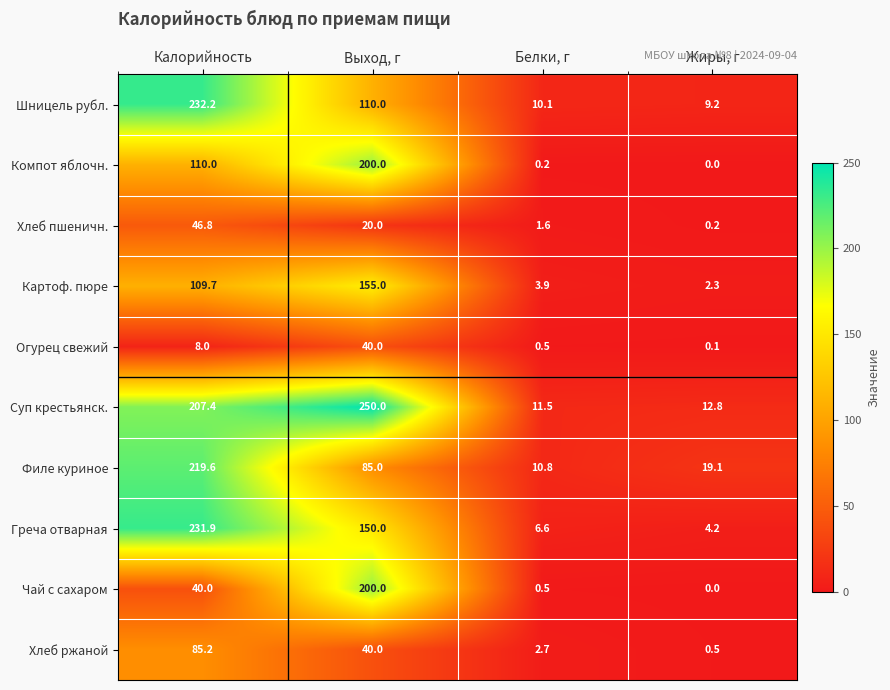

Rank the categories by Филе куриное value from highest to lowest.

Калорийность, Выход, г, Жиры, г, Белки, г